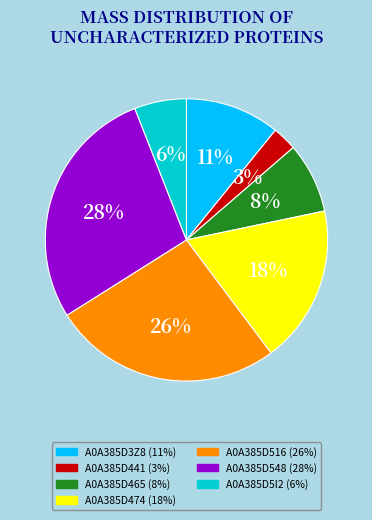

The A0A385D516 slice represents 37% of the pie. True or false?

False